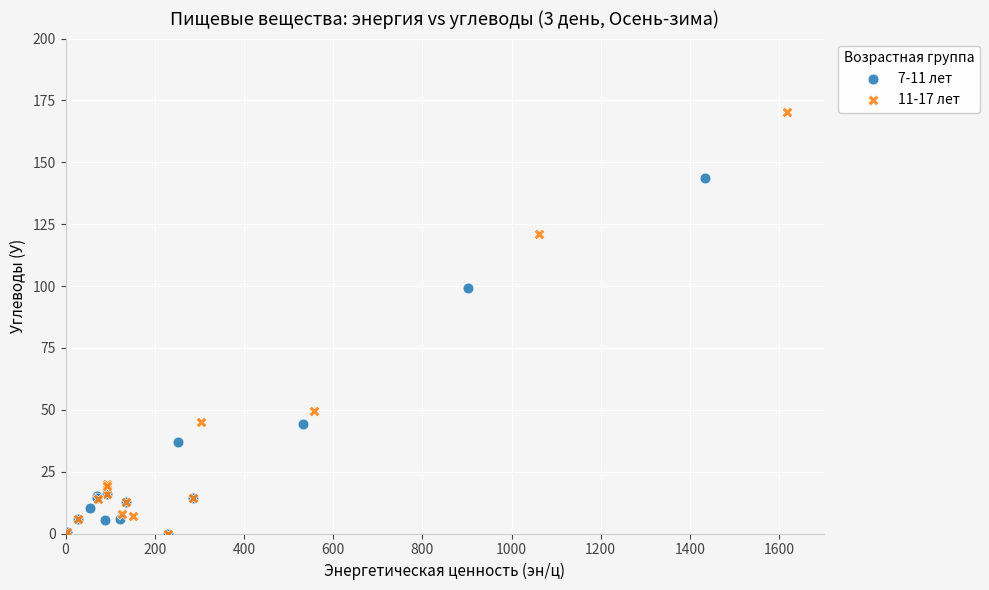

Which series reaches the maximum Y coordinate?

11-17 лет